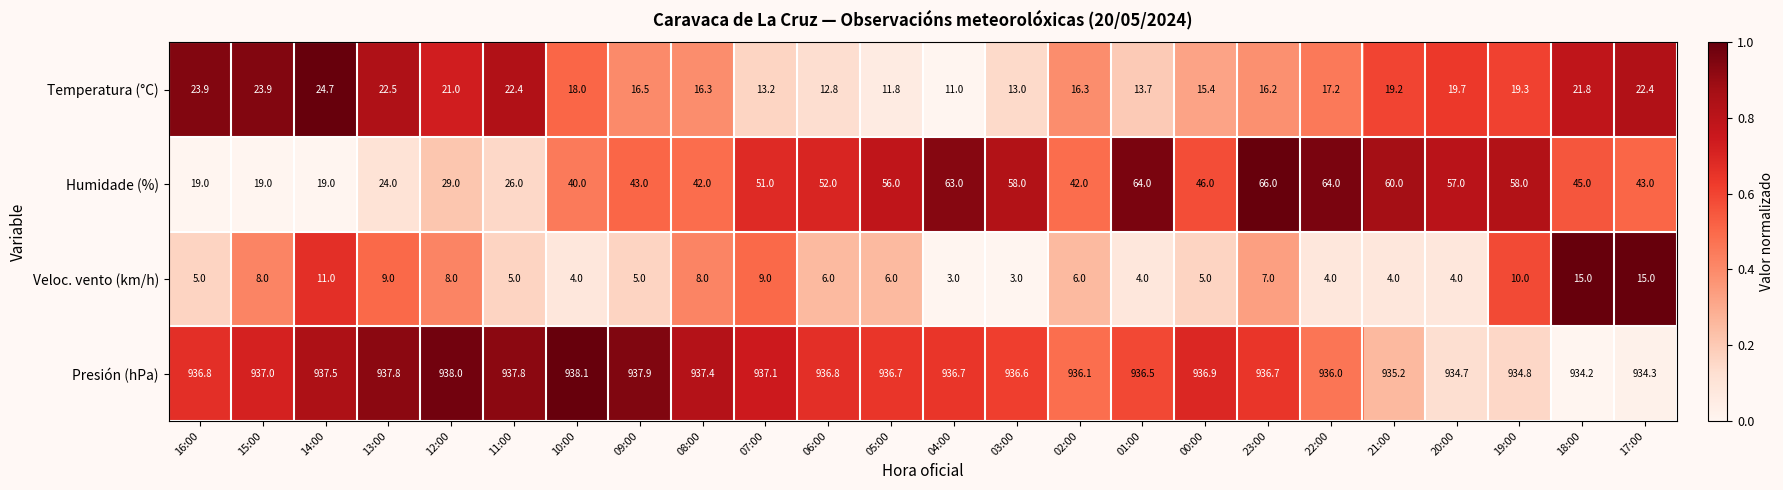

Which series changed the most between 23:00 and 19:00?

Humidade (%)